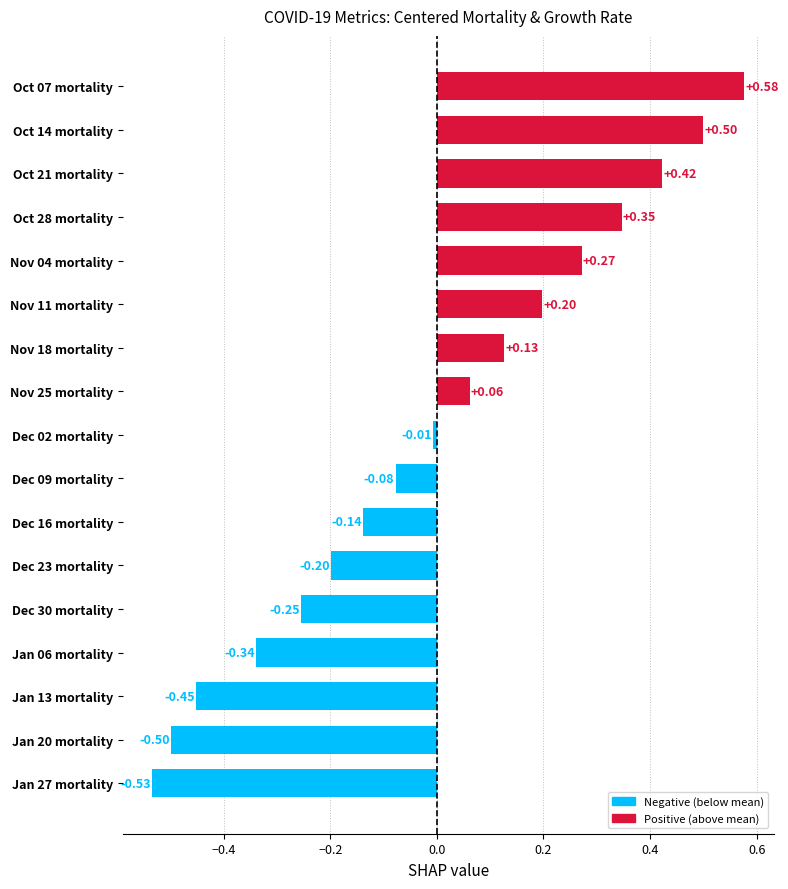

What is the difference between the values at Jan 06 mortality and Oct 14 mortality?

0.8